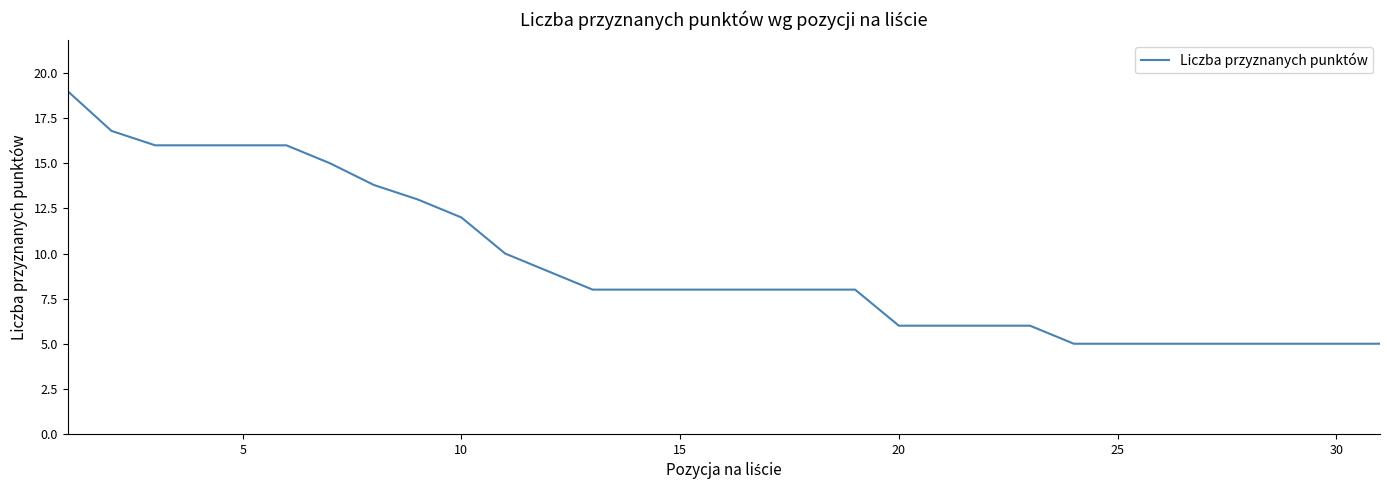

What is the maximum value shown in the chart?

19.0